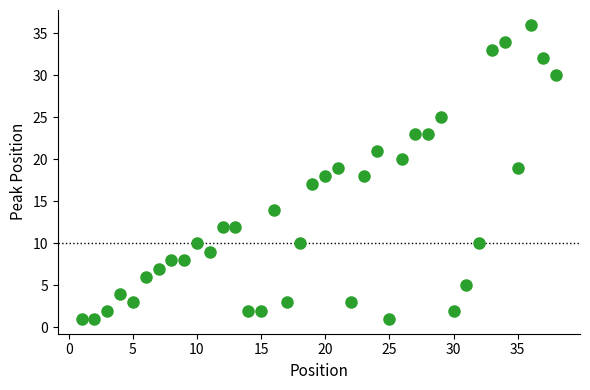

What is the range of Y values (max minus min)?

35